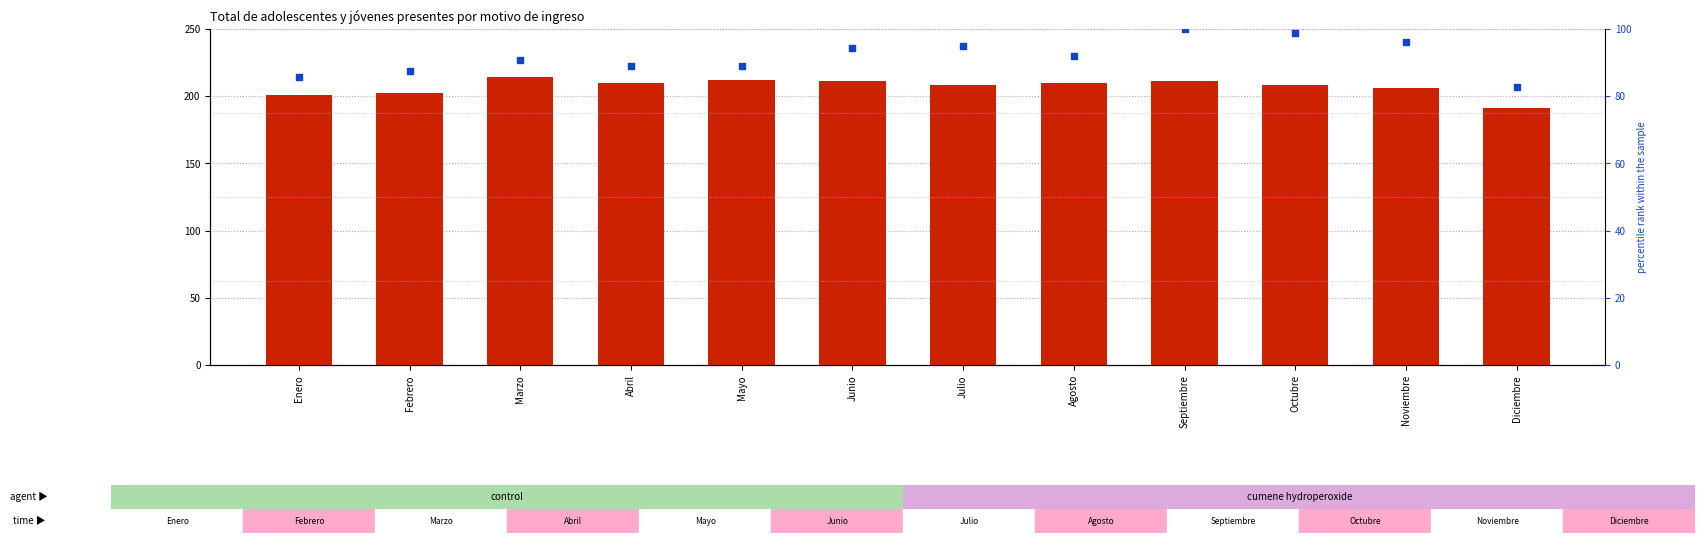

At how many categories does at least one series exceed 83?

12